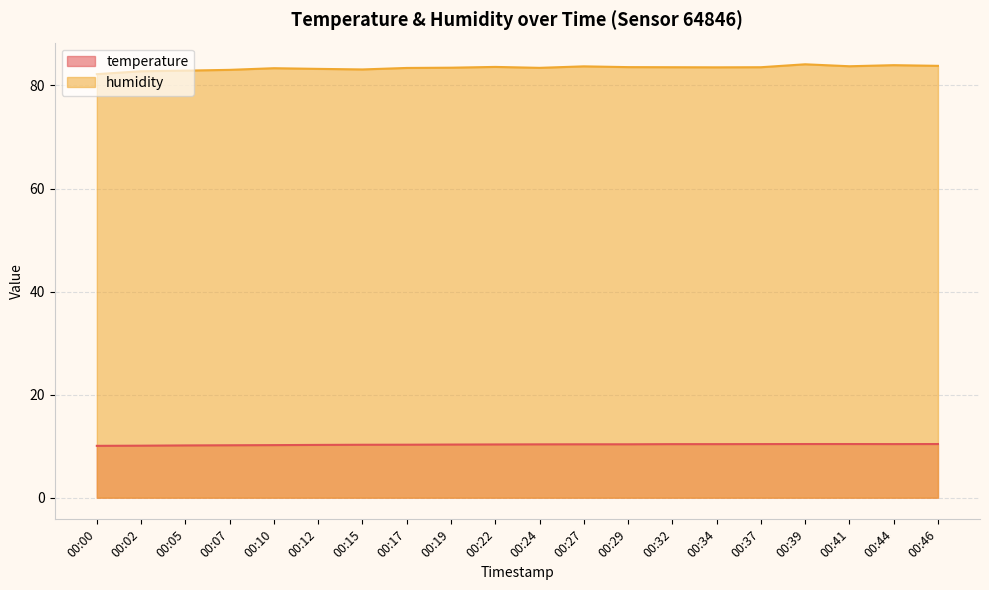

True or false: humidity has a value of 82.9 at 00:05.

True